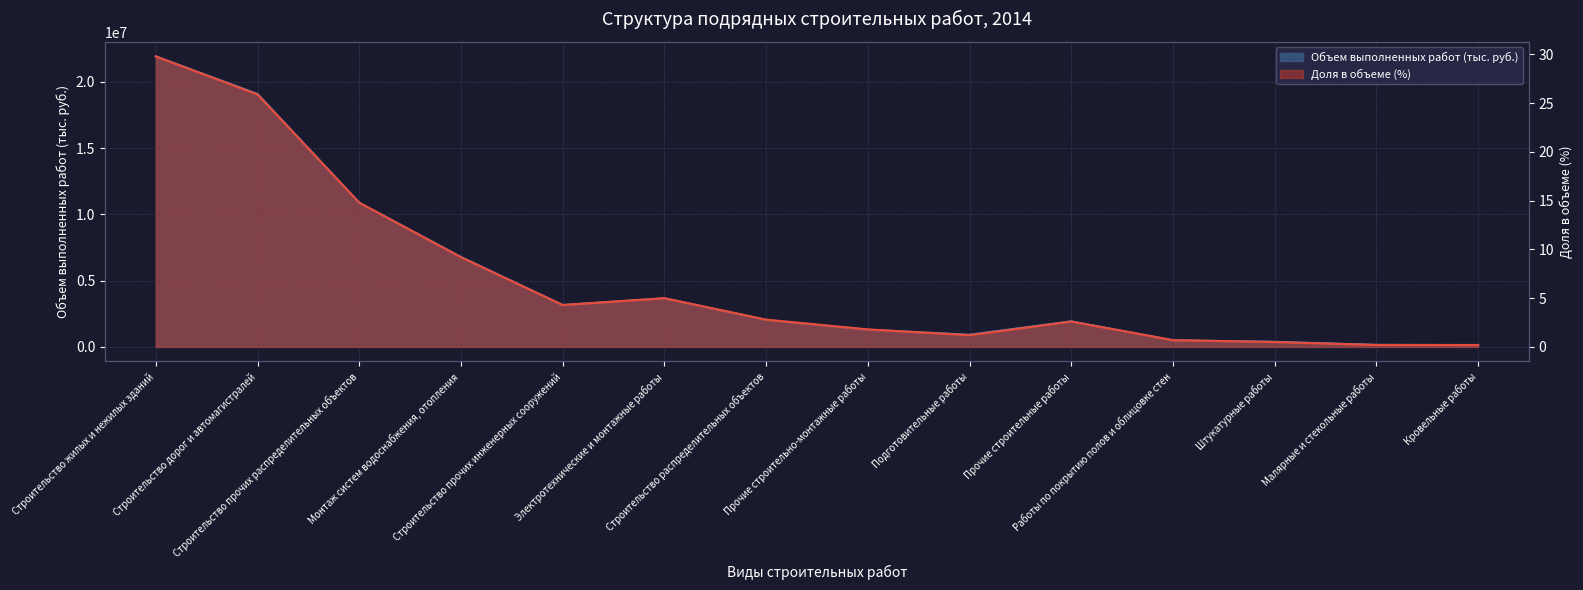

What is the label of the 12th point from the right?

Строительство прочих распределительных объектов